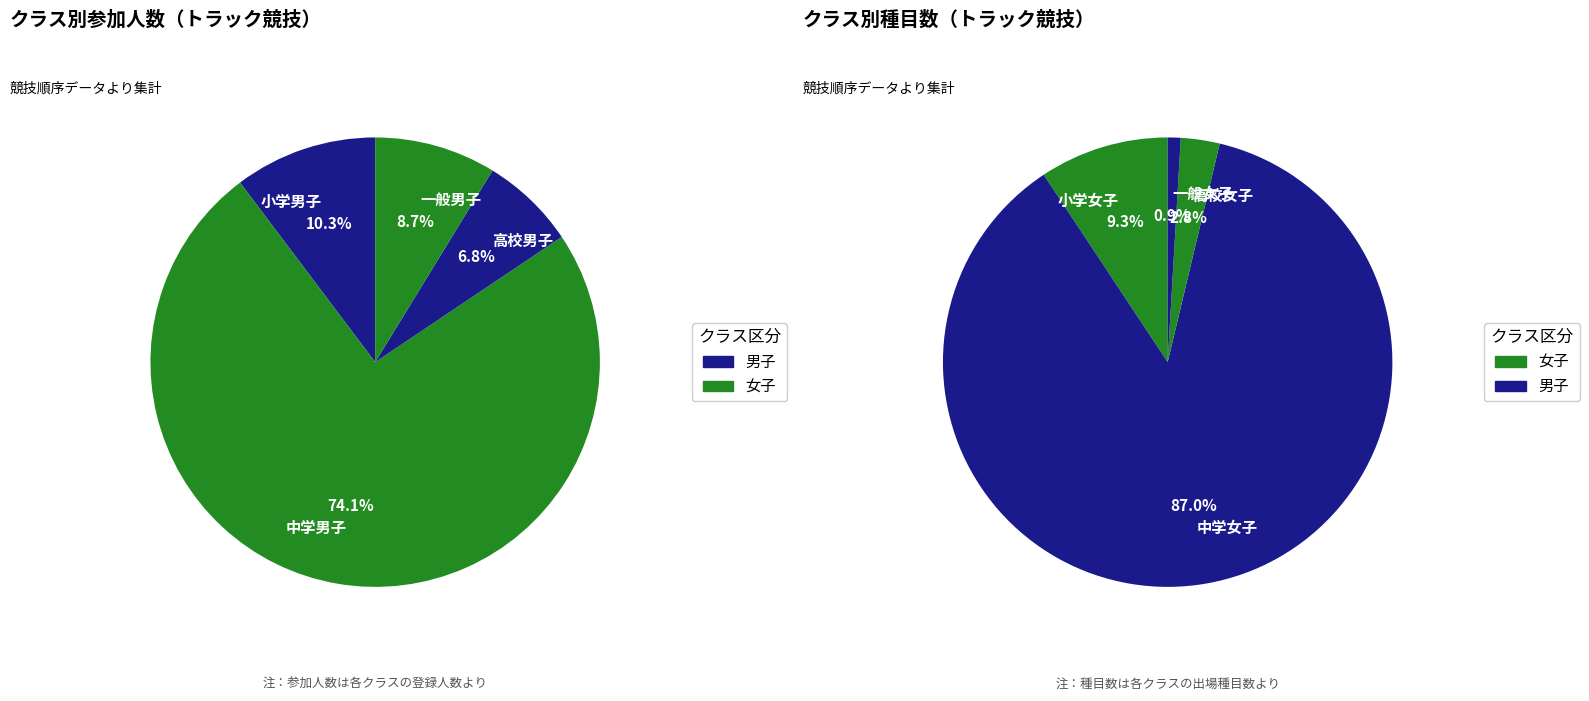

Combined, what portion of the pie is 中学女子 and 中学男子?

79.9%